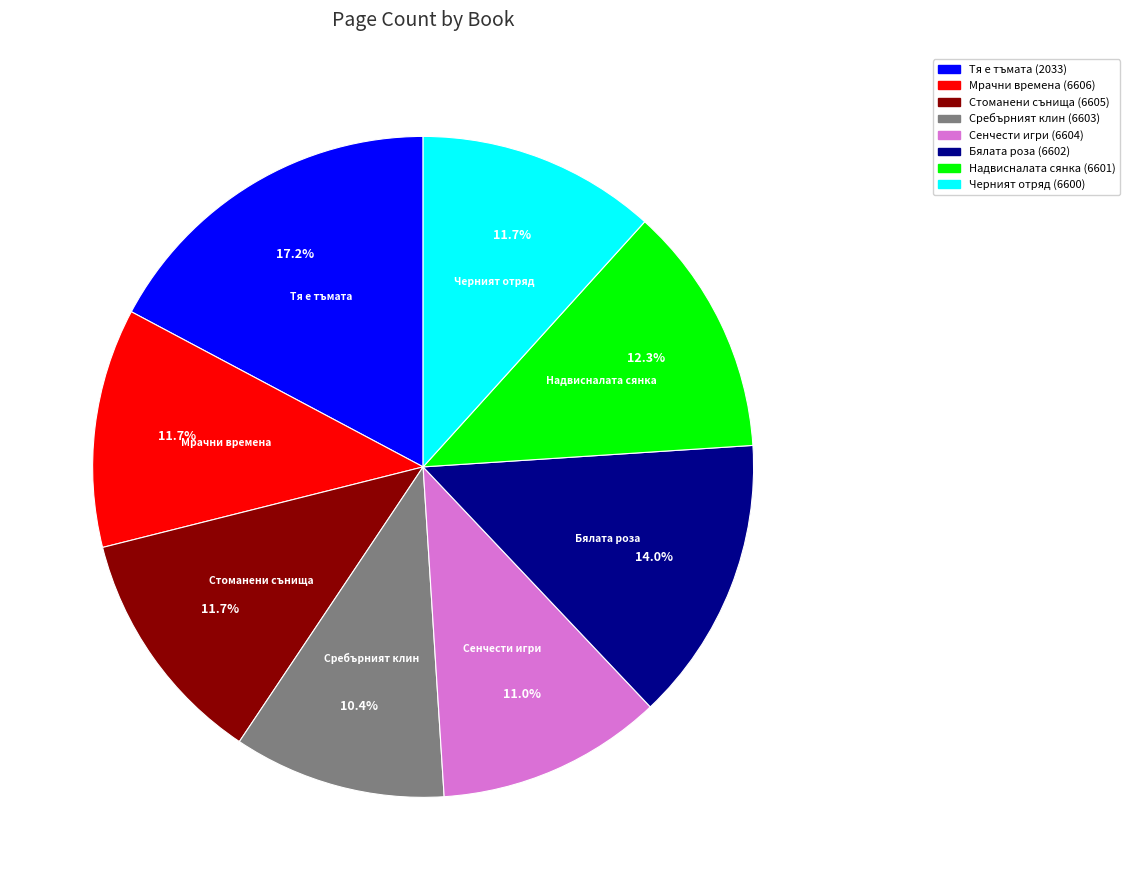

How many segments does this pie chart have?

8